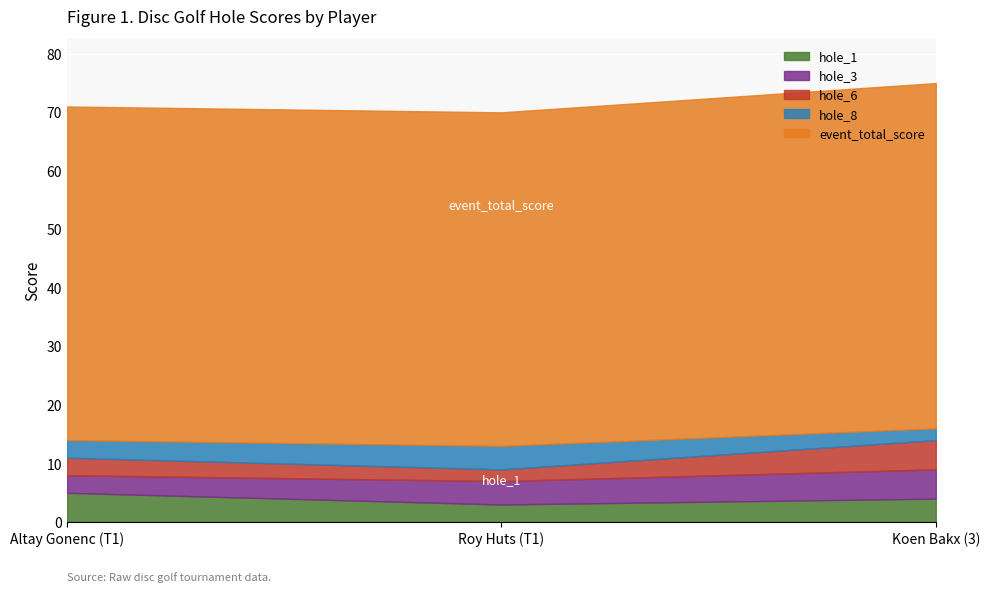

Where is hole_6 nearest to the value 3?

Altay Gonenc (T1)